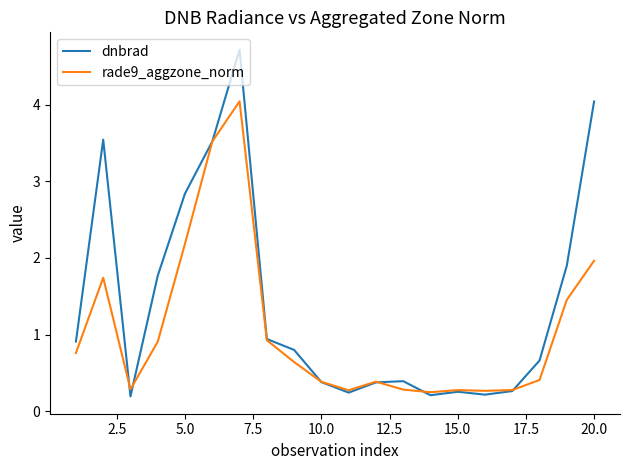

What is the greatest value displayed?

4.7